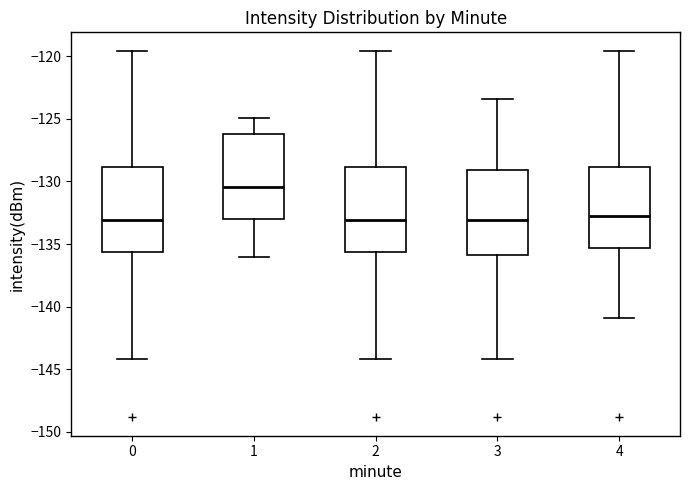

Reading left to right, read every box against the y-axis: the position of its median line, the range the box covers, and the ends of its whiskers. The values are not printed on the chart, so give them approximately, as read against the axis.

0: median -133.0, box -135.5 to -129.0, whiskers -144.0 to -119.5
1: median -130.5, box -133.0 to -126.0, whiskers -136.0 to -125.0
2: median -133.0, box -135.5 to -129.0, whiskers -144.0 to -119.5
3: median -133.0, box -136.0 to -129.0, whiskers -144.0 to -123.5
4: median -133.0, box -135.5 to -129.0, whiskers -141.0 to -119.5